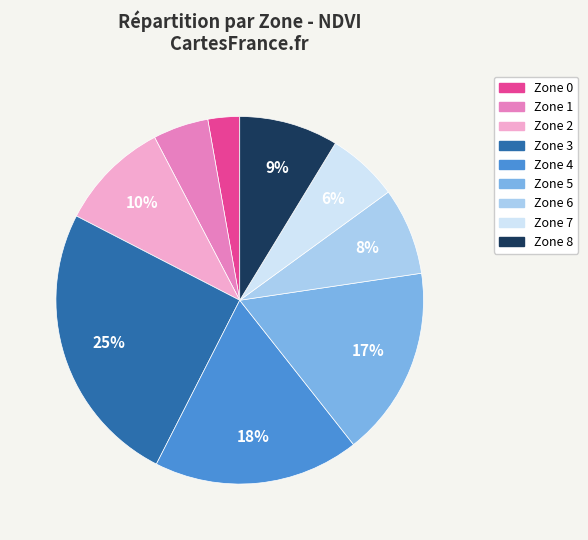

The Zone 1 slice represents 5% of the pie. True or false?

True